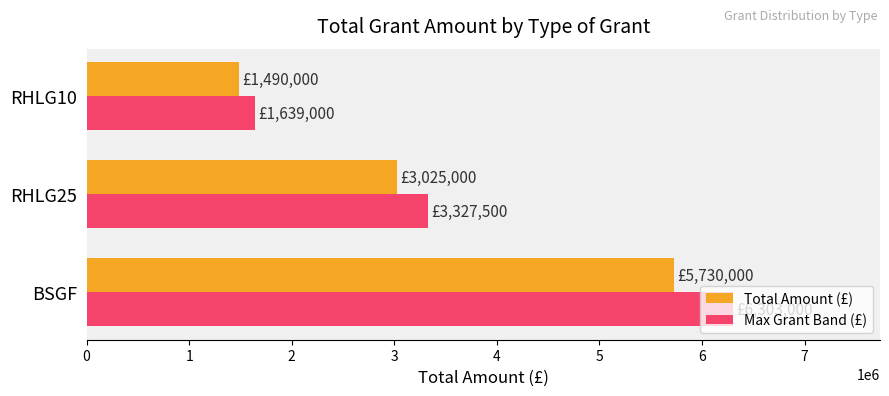

Is it true that Max Grant Band (£) equals 3890902.1 at BSGF?

False